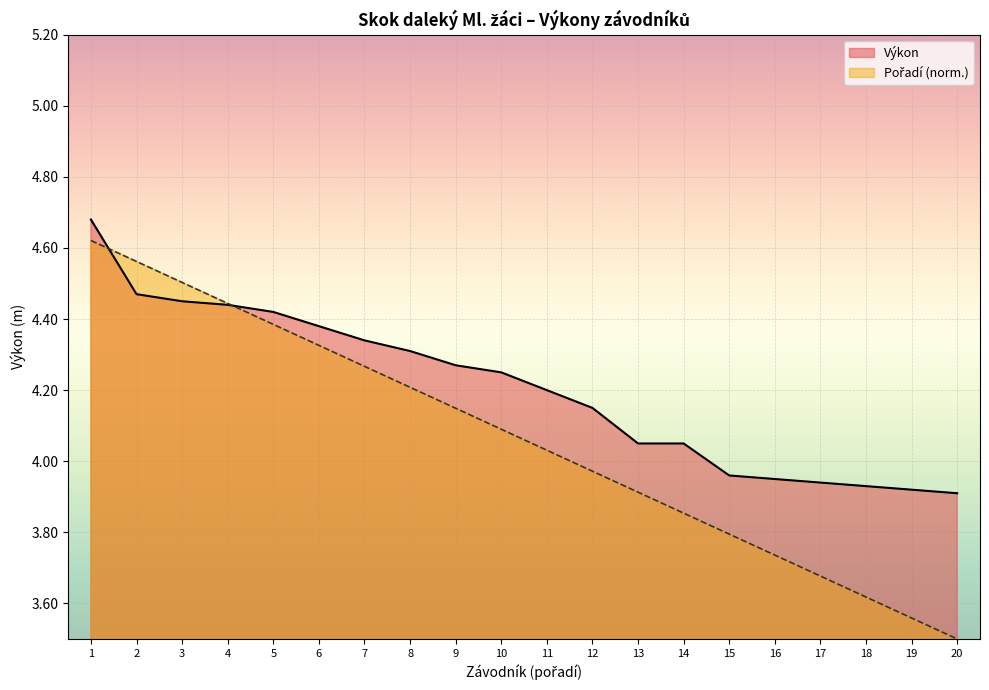

At which category does the chart reach its minimum across all series?

20